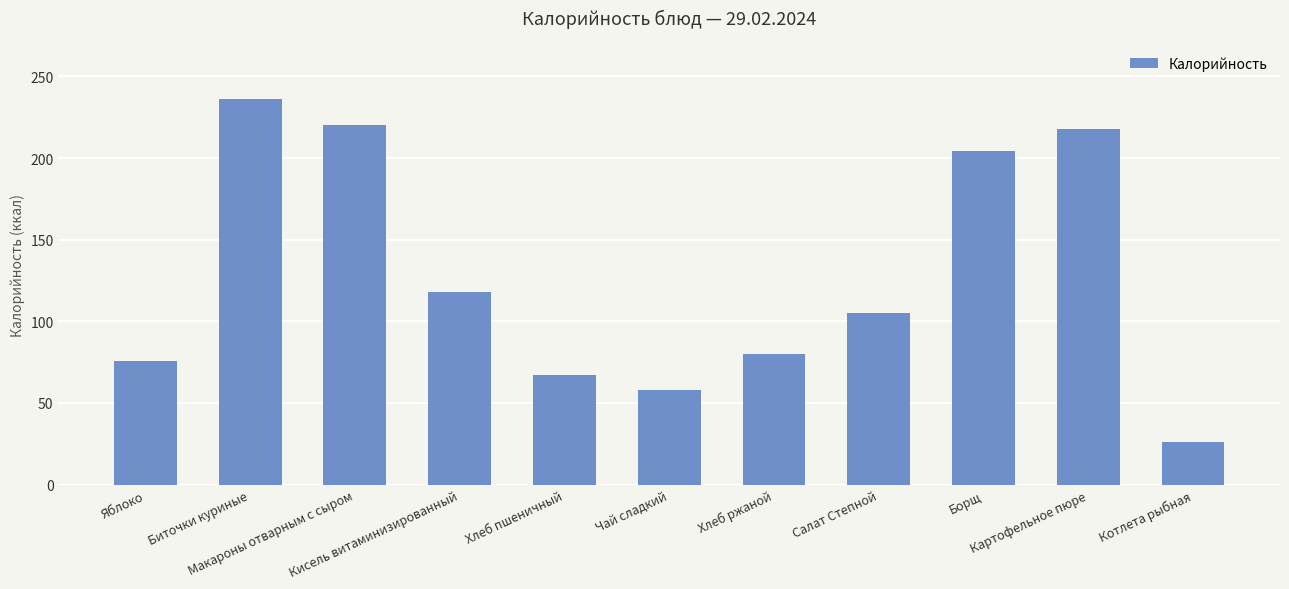

Read the value at Биточки куриные, to the nearest 10.

240